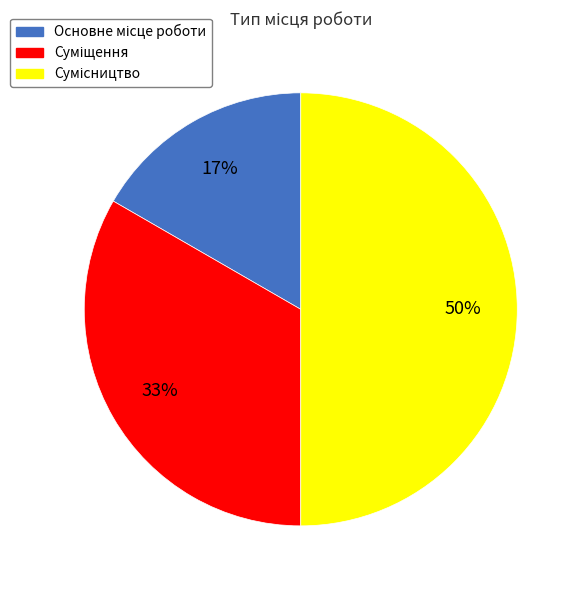

To the nearest percent, what is the average slice percentage?

33%